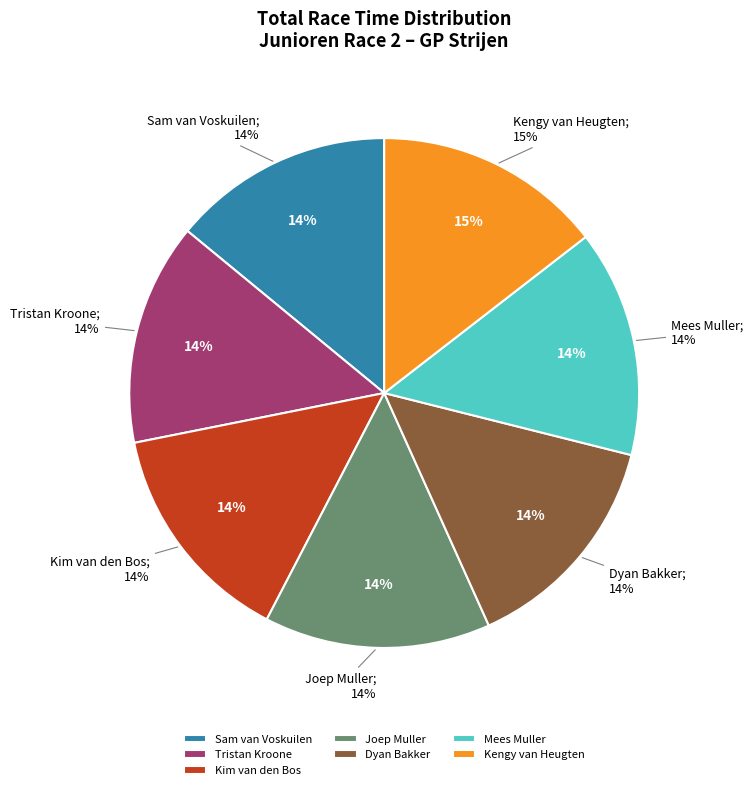

Is it true that Mees Muller is 14% of the pie?

True